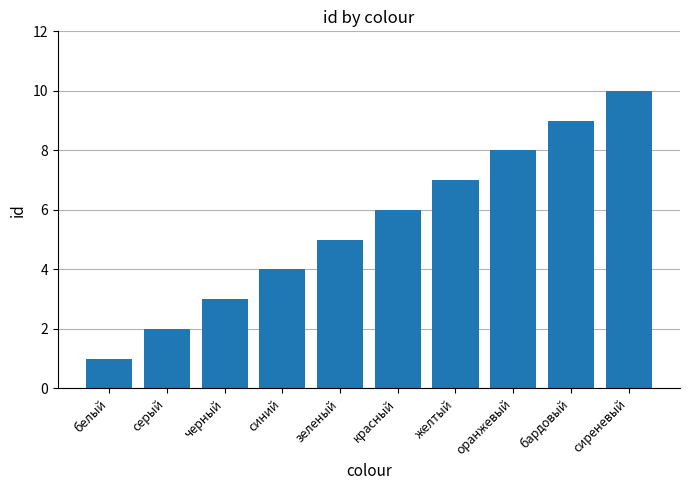

How many data points are less than 6?

5